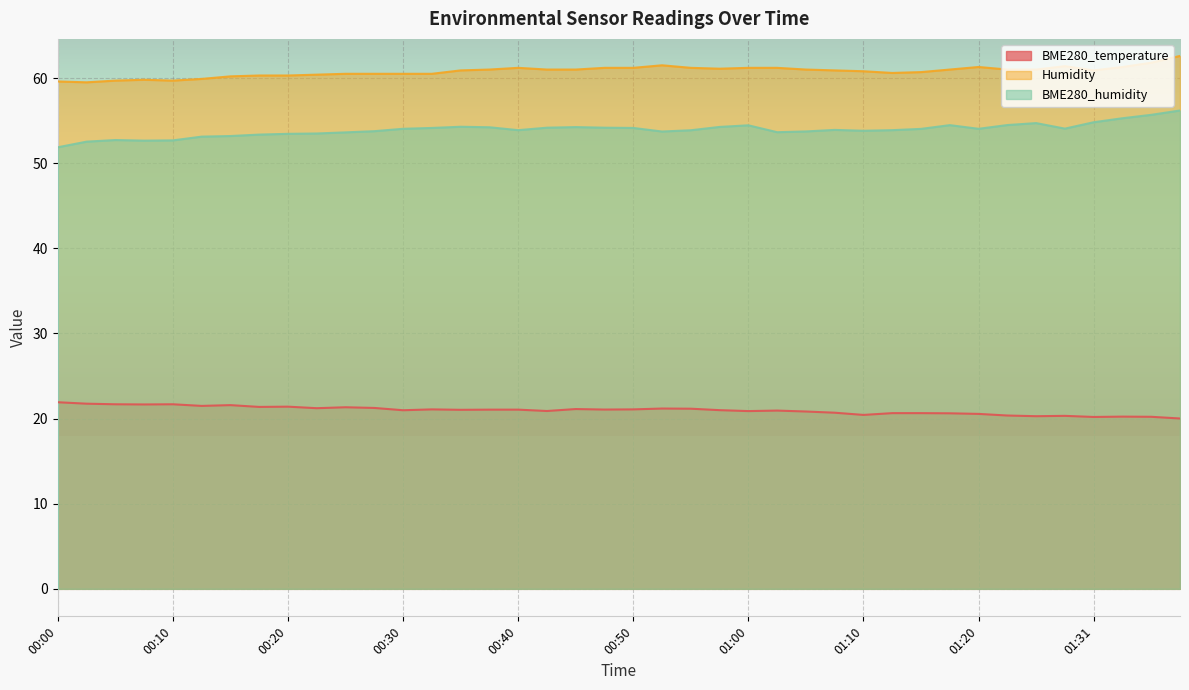

Rank the categories by Humidity value from highest to lowest.

01:38, 01:36, 00:53, 01:28, 01:20, 01:33, 00:40, 00:48, 00:50, 00:55, 01:00, 01:03, 00:58, 00:37, 00:42, 00:45, 01:05, 01:18, 01:23, 01:26, 00:35, 01:08, 01:31, 01:10, 01:15, 01:13, 00:25, 00:27, 00:30, 00:32, 00:22, 00:17, 00:20, 00:15, 00:12, 00:07, 00:05, 00:10, 00:00, 00:02